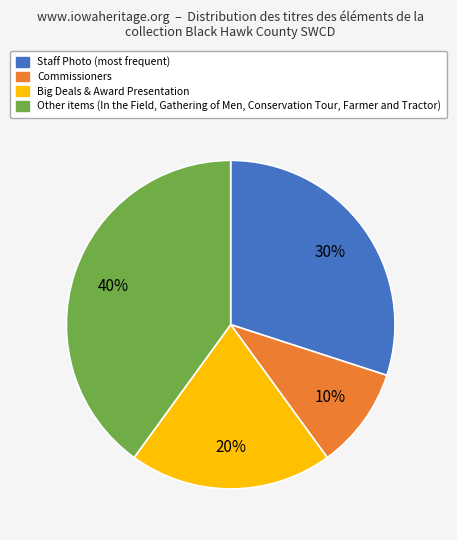

Is there any slice that represents more than half of the pie?

No